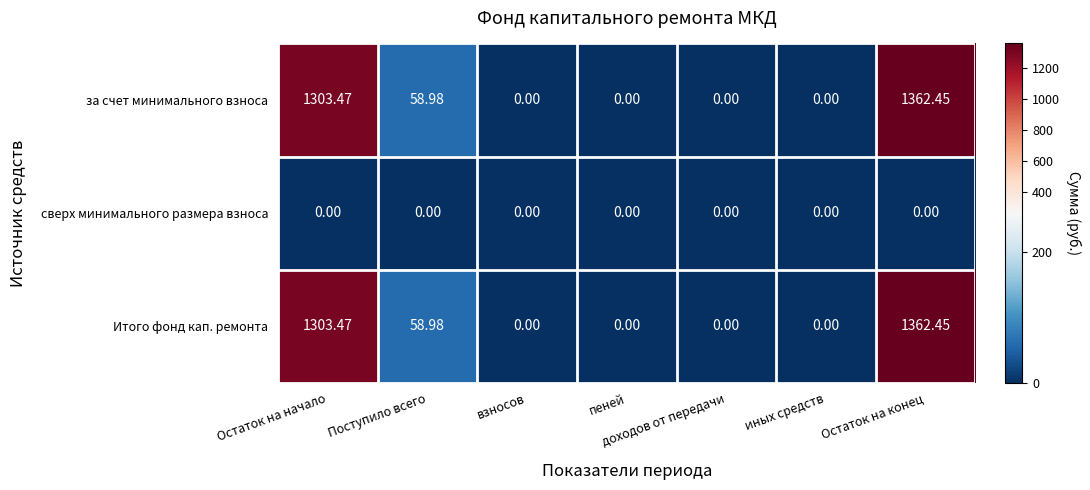

At which label is Итого фонд кап. ремонта closest to 681?

Поступило всего